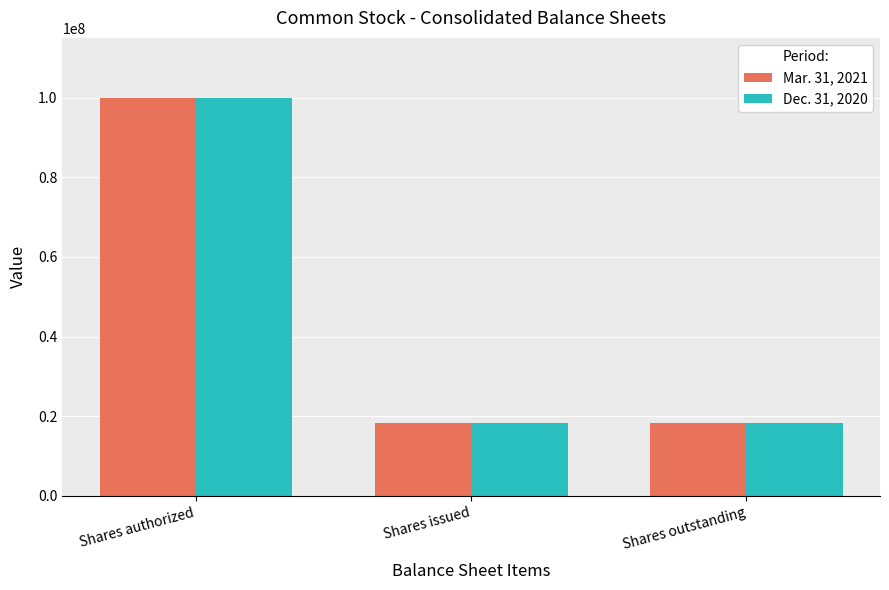

What is the sum of all Mar. 31, 2021 values?

136492662